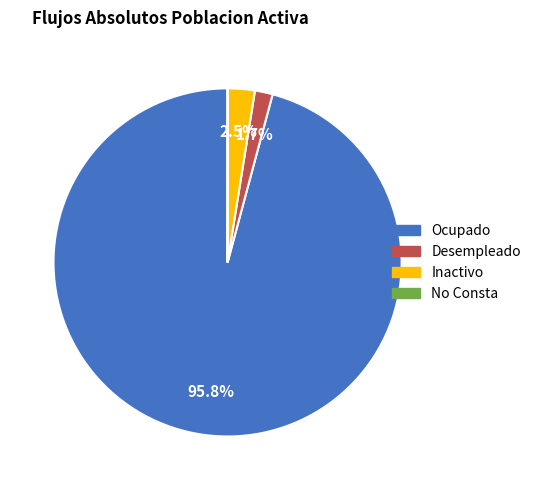

Which has a higher value, Ocupado or Desempleado?

Ocupado